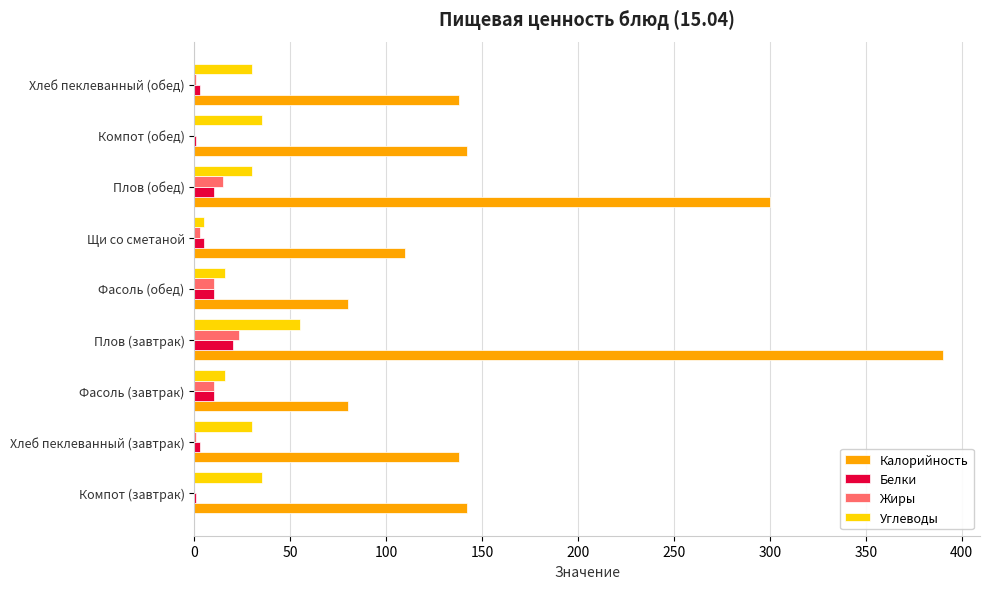

The value of Жиры at Фасоль (обед) is 10. True or false?

True